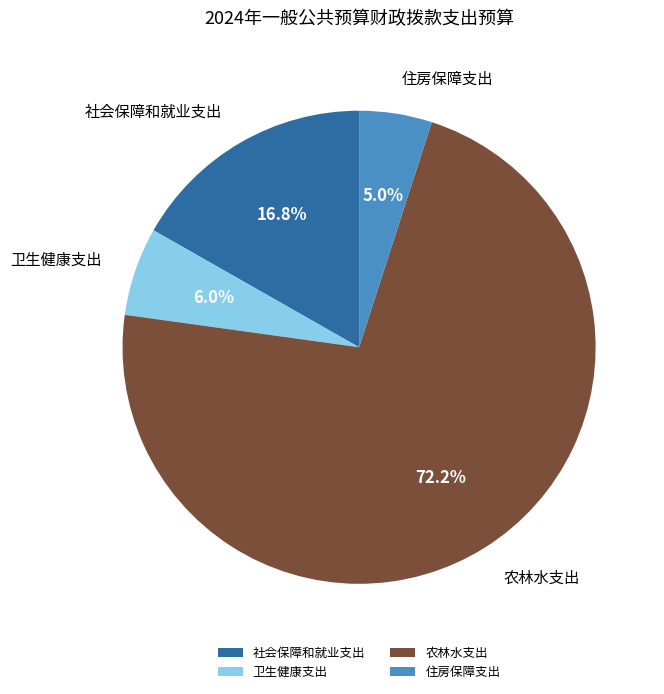

Which category has the biggest portion of the pie?

农林水支出